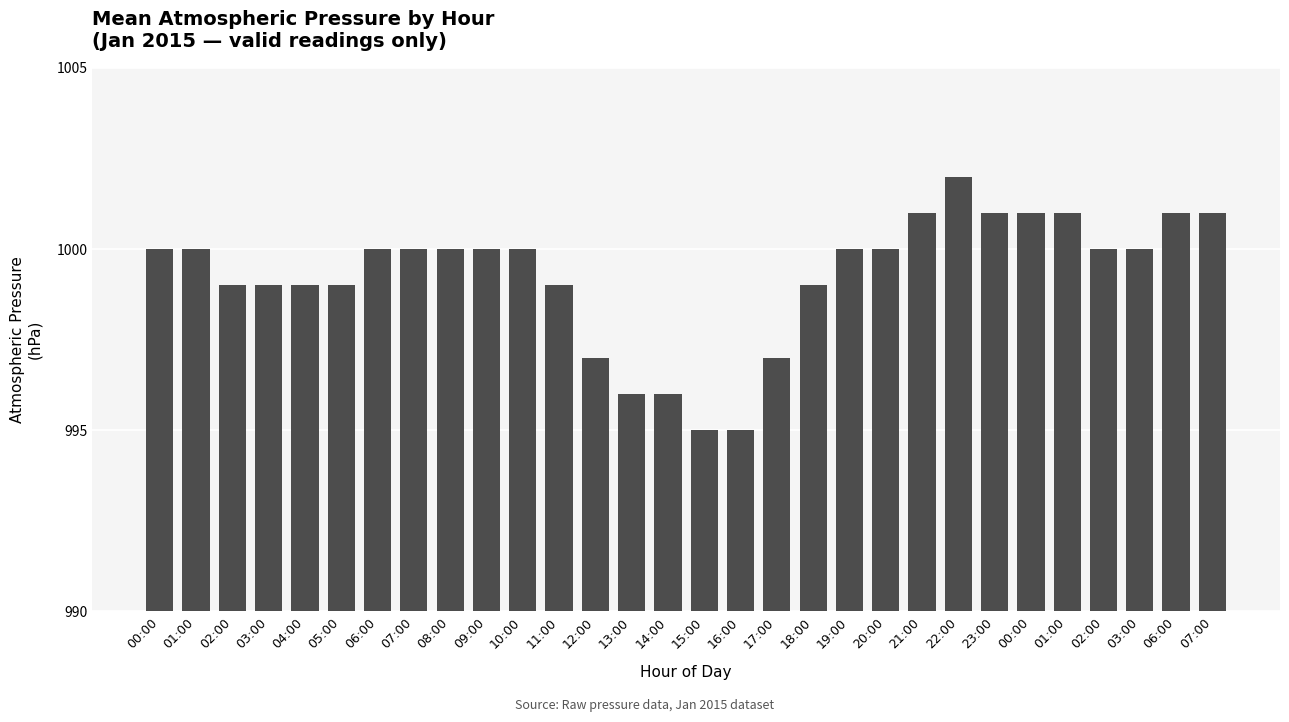

What is the change in value from 11:00 to 19:00?

+1